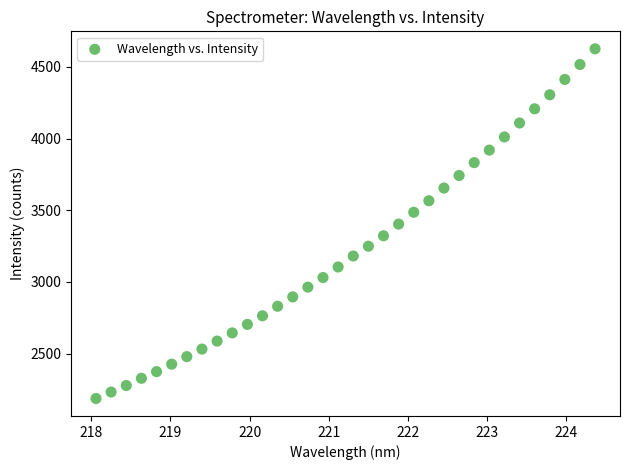

What is the range of Y values (max minus min)?

2439.3